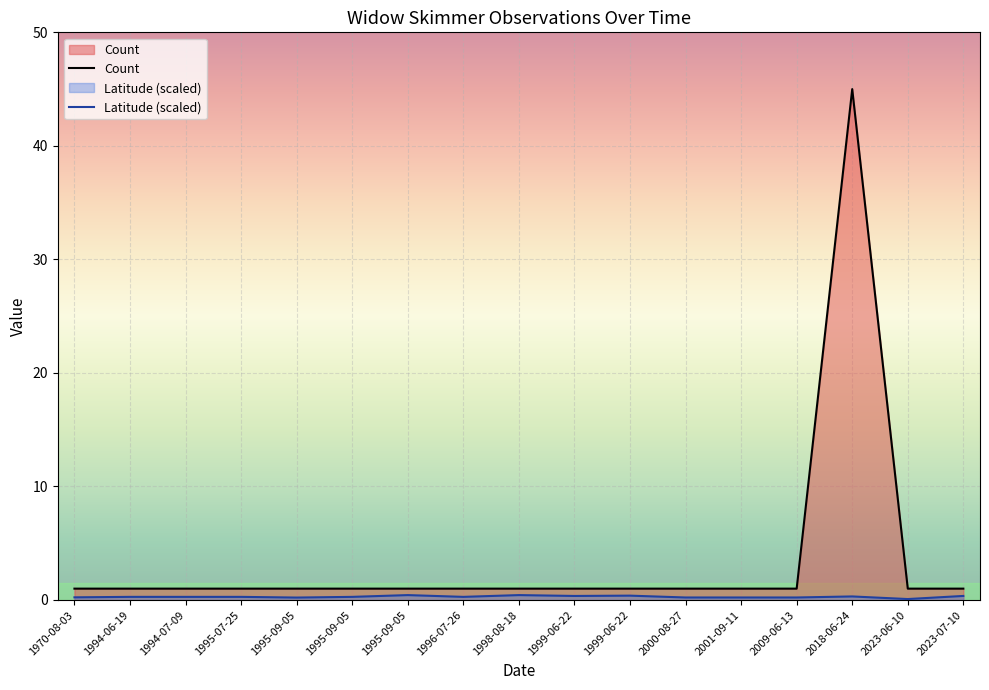

Reading right to left, transcribe all the data shown in this chart.

Count: 1.0	1.0	45.0	1.0	1.0	1.0	1.0	1.0	1.0	1.0	1.0	1.0	1.0	1.0	1.0	1.0	1.0
Latitude (scaled): 0.4	0.1	0.3	0.2	0.2	0.2	0.4	0.4	0.4	0.3	0.4	0.3	0.2	0.3	0.3	0.3	0.2